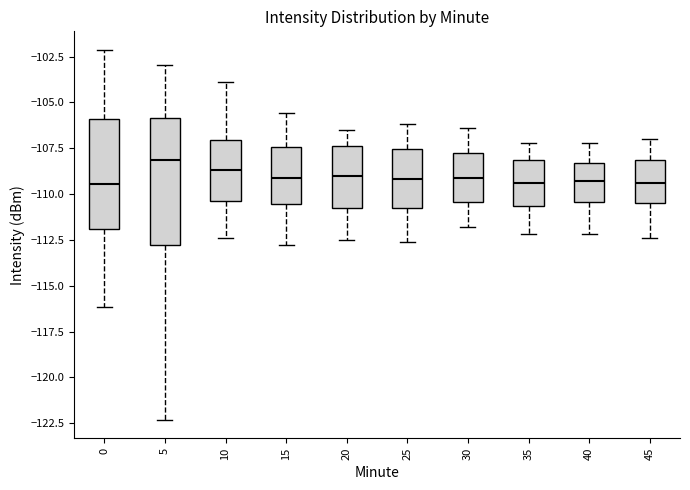

Which box's median line is the highest?

5